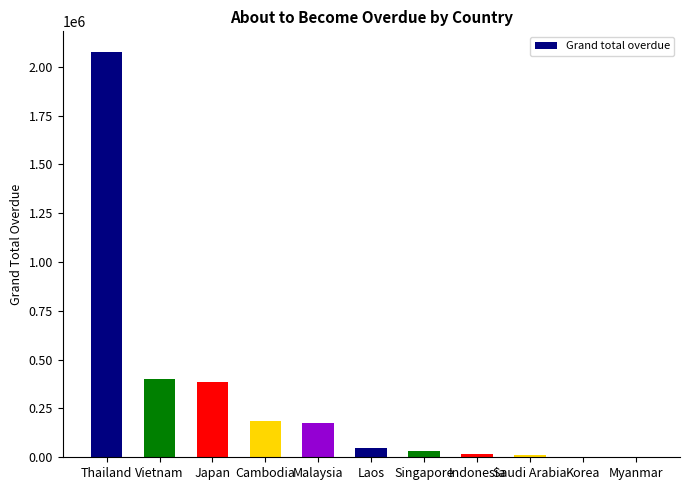

The value at Thailand is 2998542.8. True or false?

False